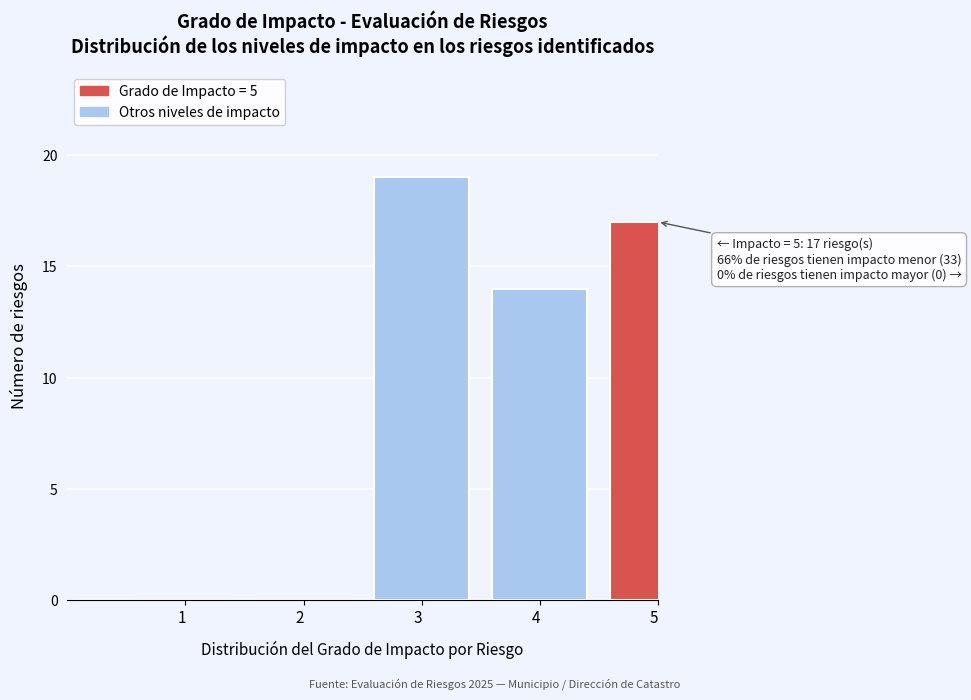

Reading left to right, transcribe all the data shown in this chart.

1  =0	2  =0	3  =19	4  =14	5  =17